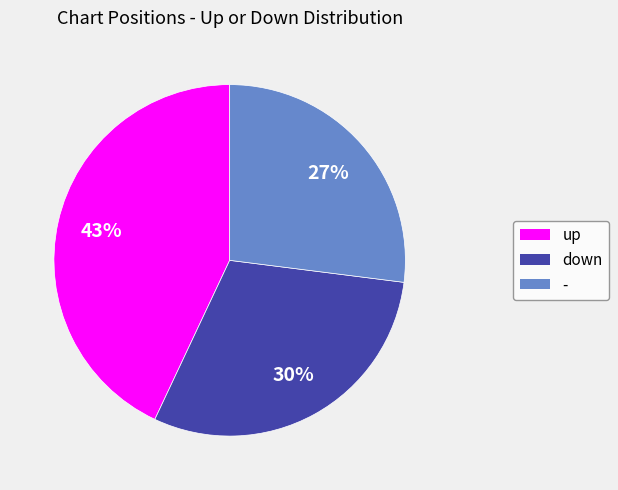

Approximately how many times larger is the value at - compared to up?

0.6